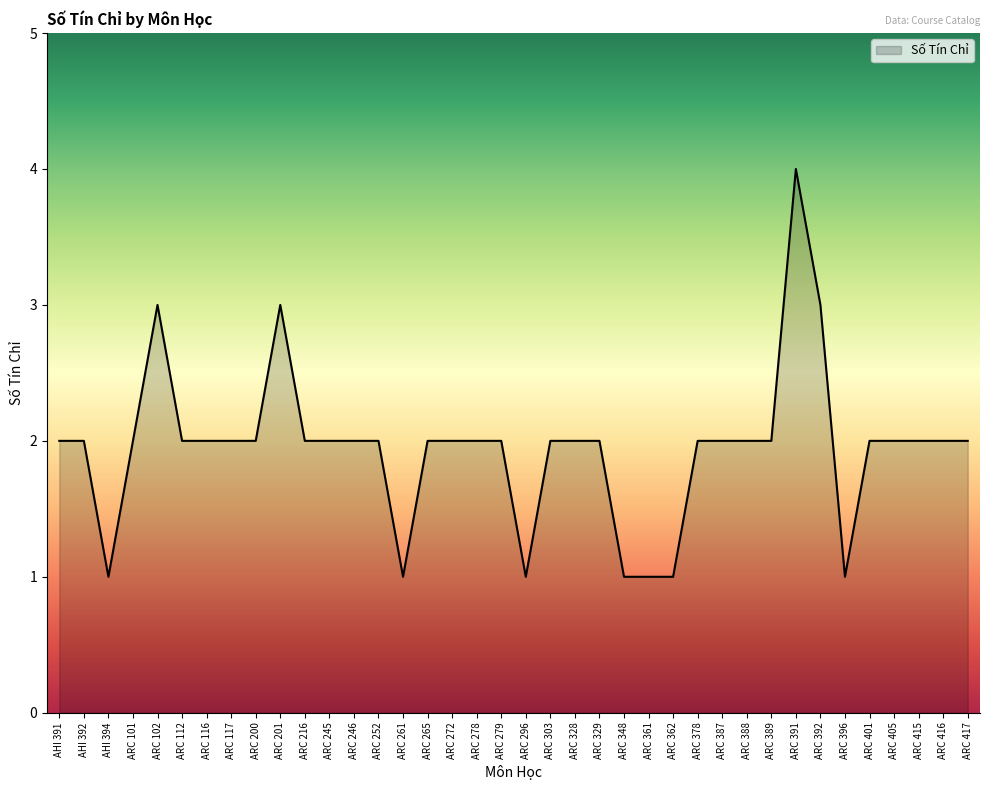

True or false: the data shows 3 at ARC 401.

False